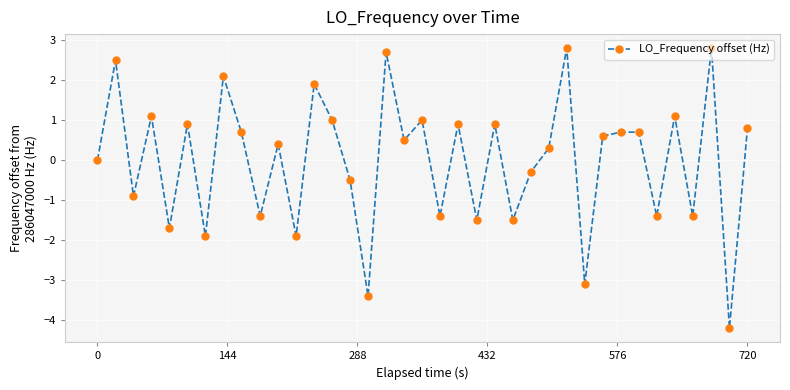

How many interior local valleys (lower than both neighbors) does the data have?

14